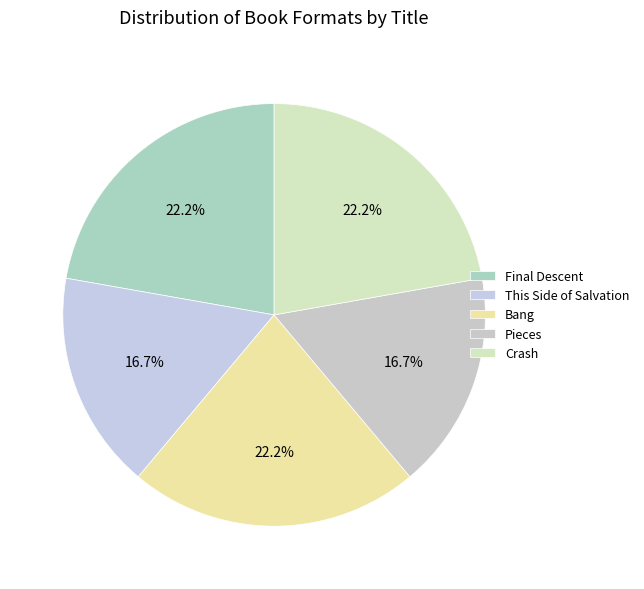

Do Pieces and This Side of Salvation together represent more than half of the pie?

No